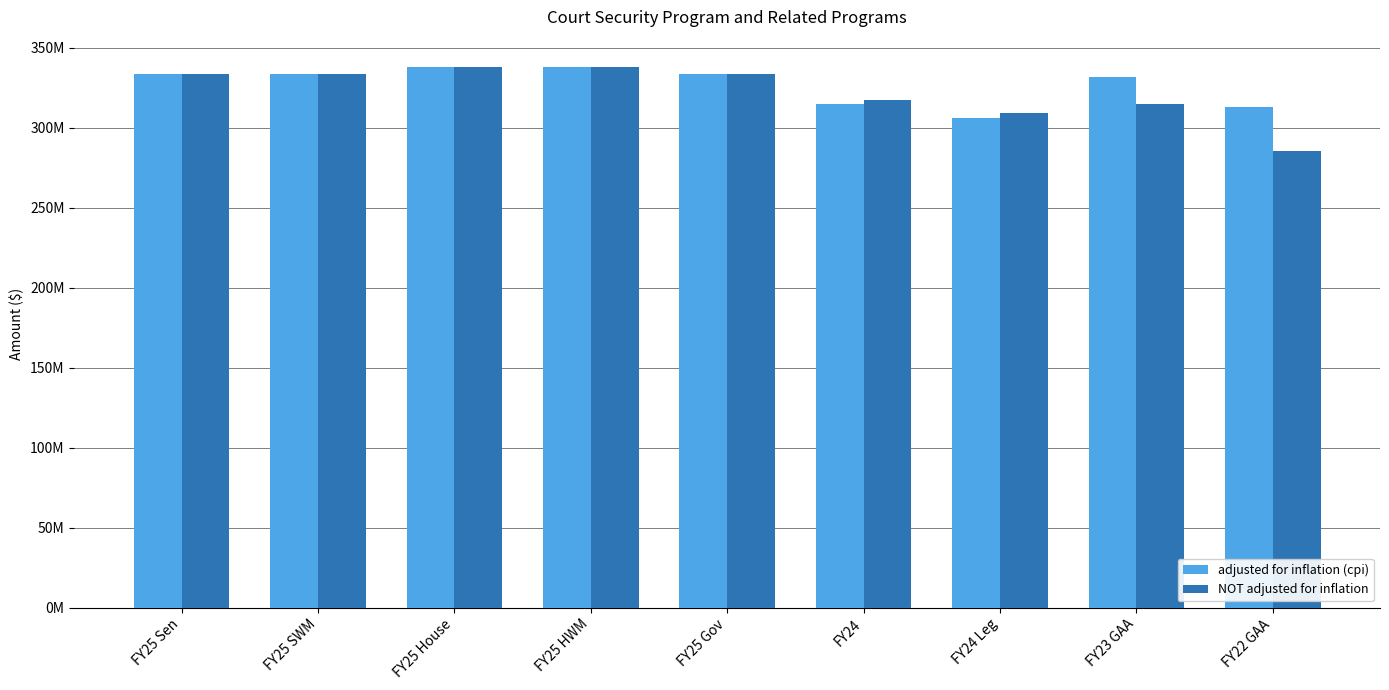

Are the bars grouped side by side (vs. stacked)?

Yes